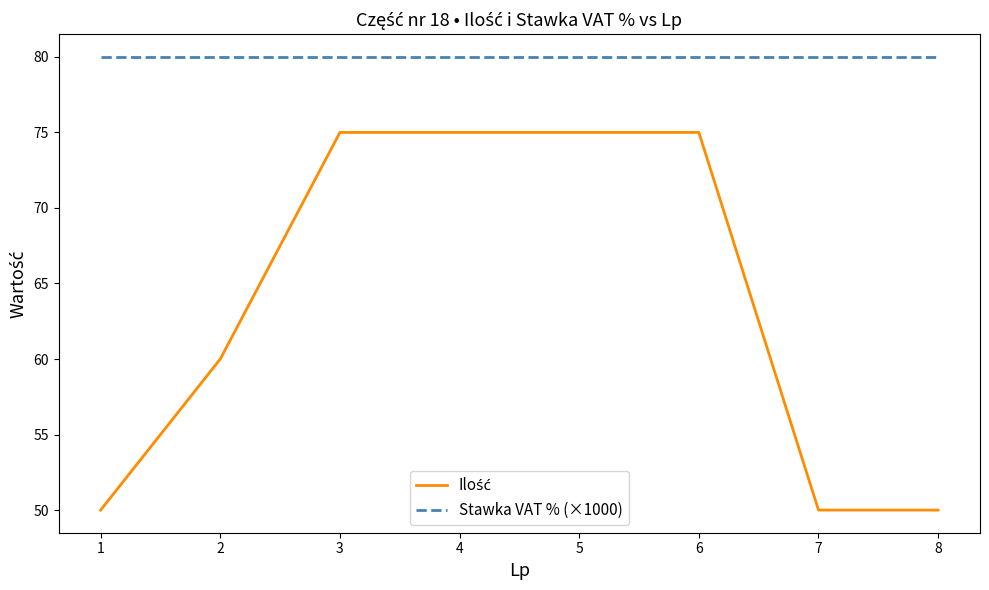

True or false: Stawka VAT % (×1000) has a value of 80 at 5.

True